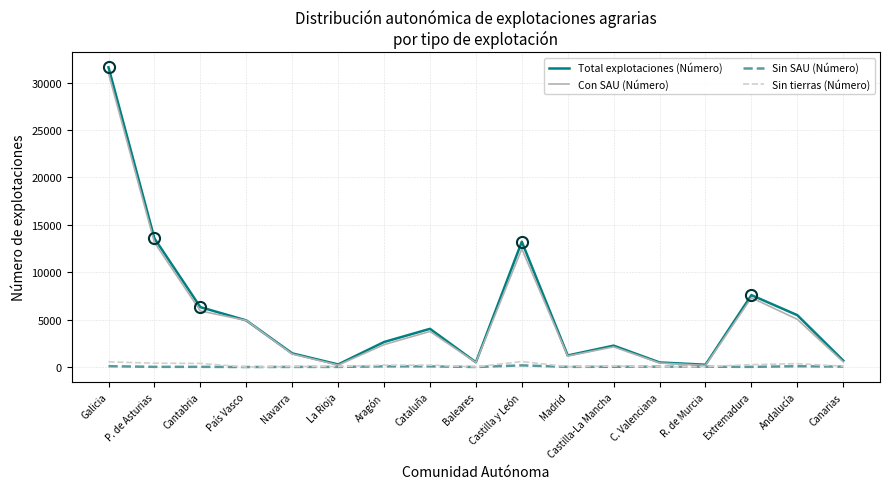

Is this an area chart (filled region under the line)?

No